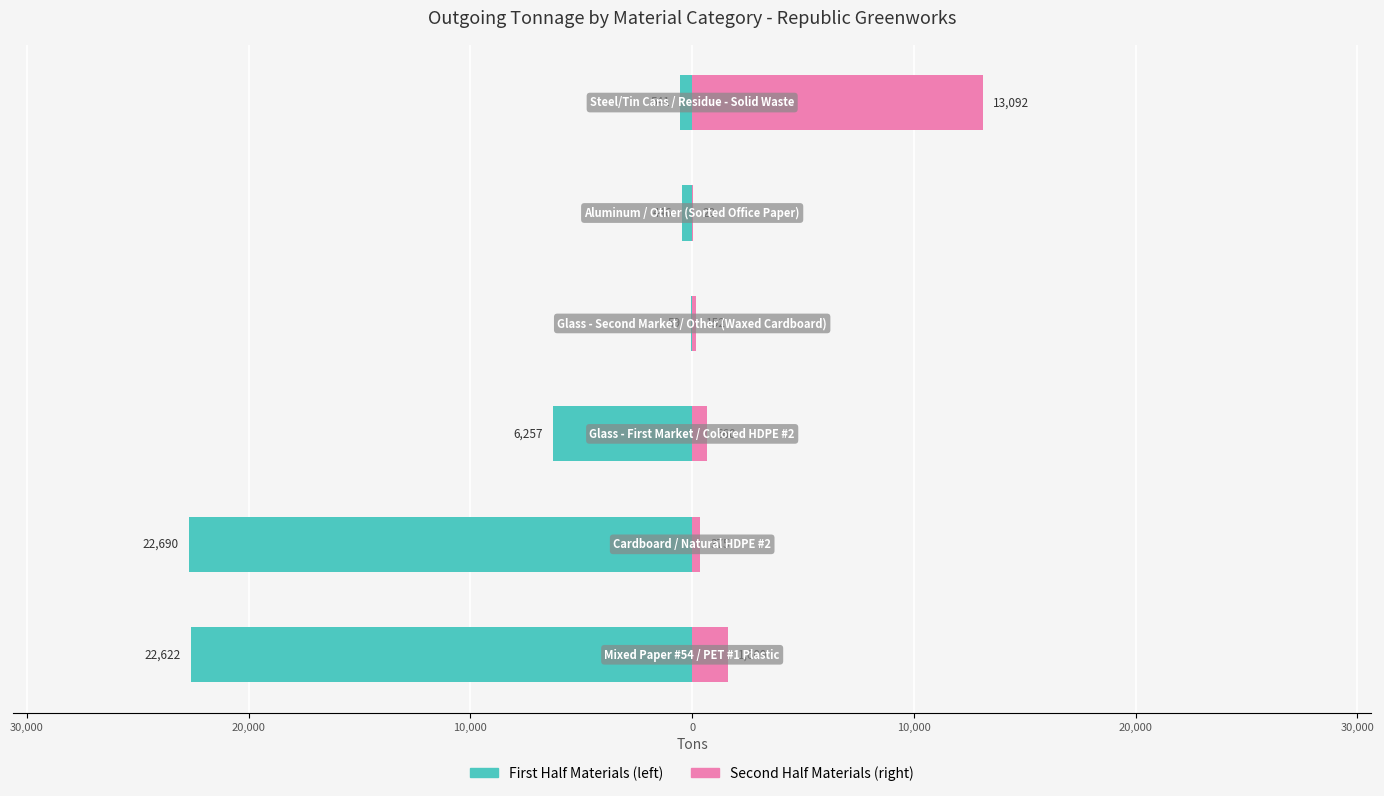

What is the average value?

5710.4